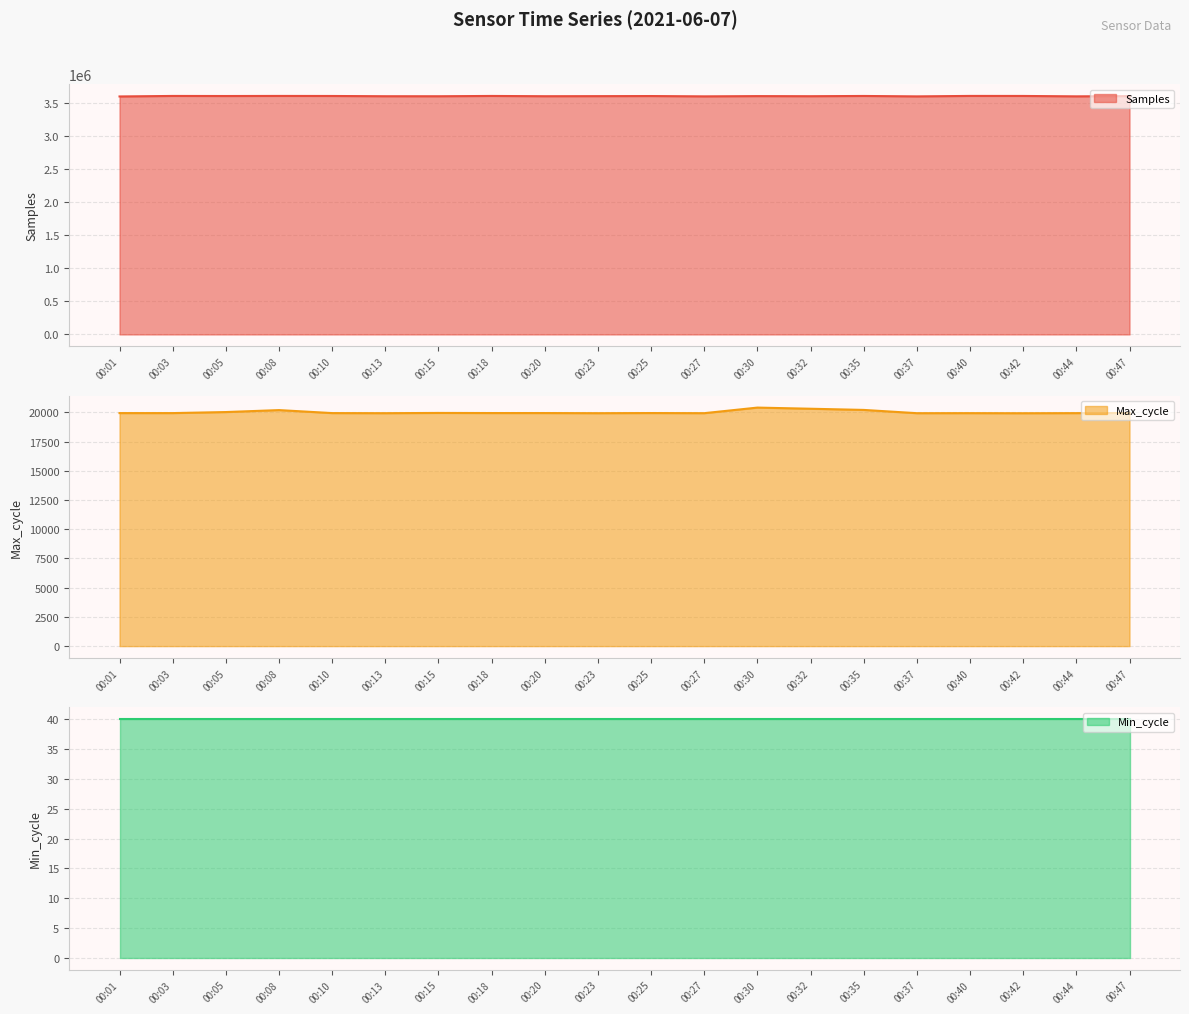

The value of Samples at 00:30 is 3598354. True or false?

True